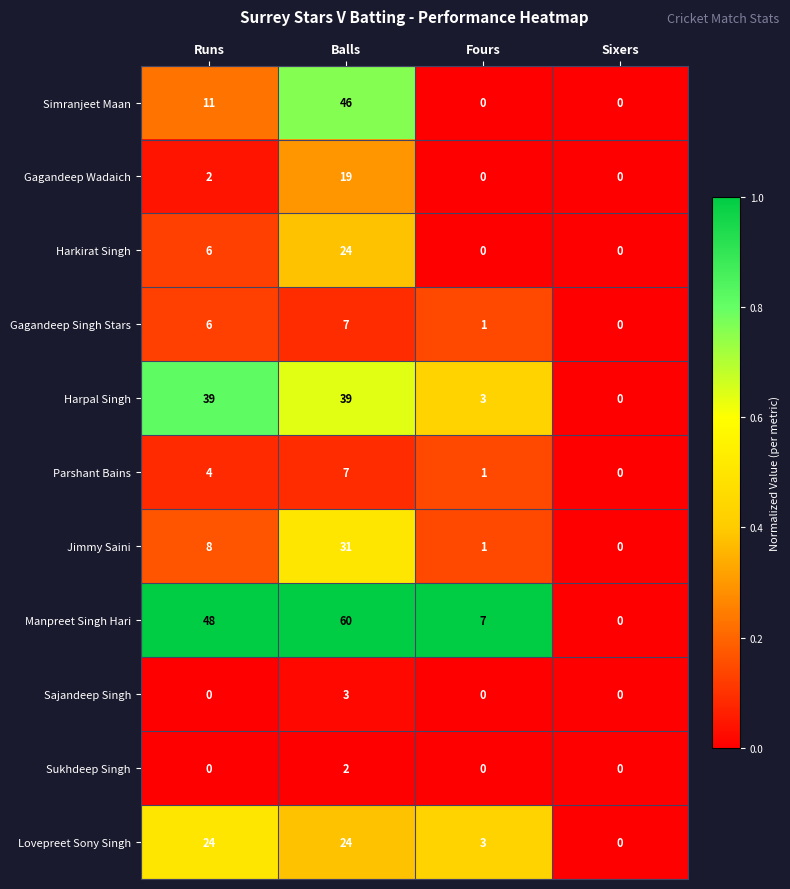

List the labels in order of Jimmy Saini value, smallest first.

Sixers, Fours, Runs, Balls